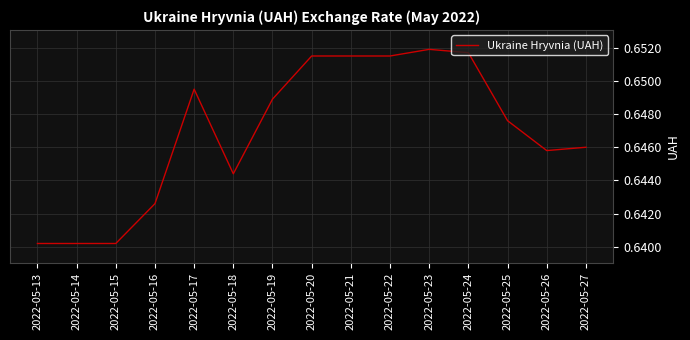

How many lines are shown in the chart?

1